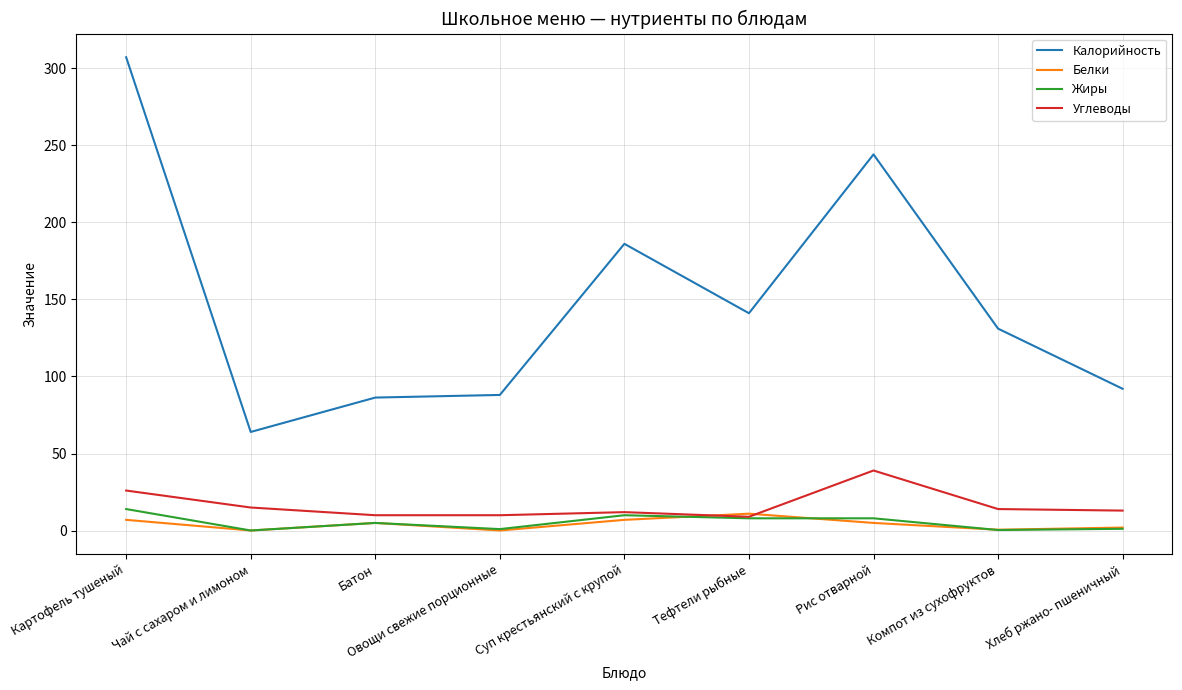

Which series has the widest spread of values?

Калорийность